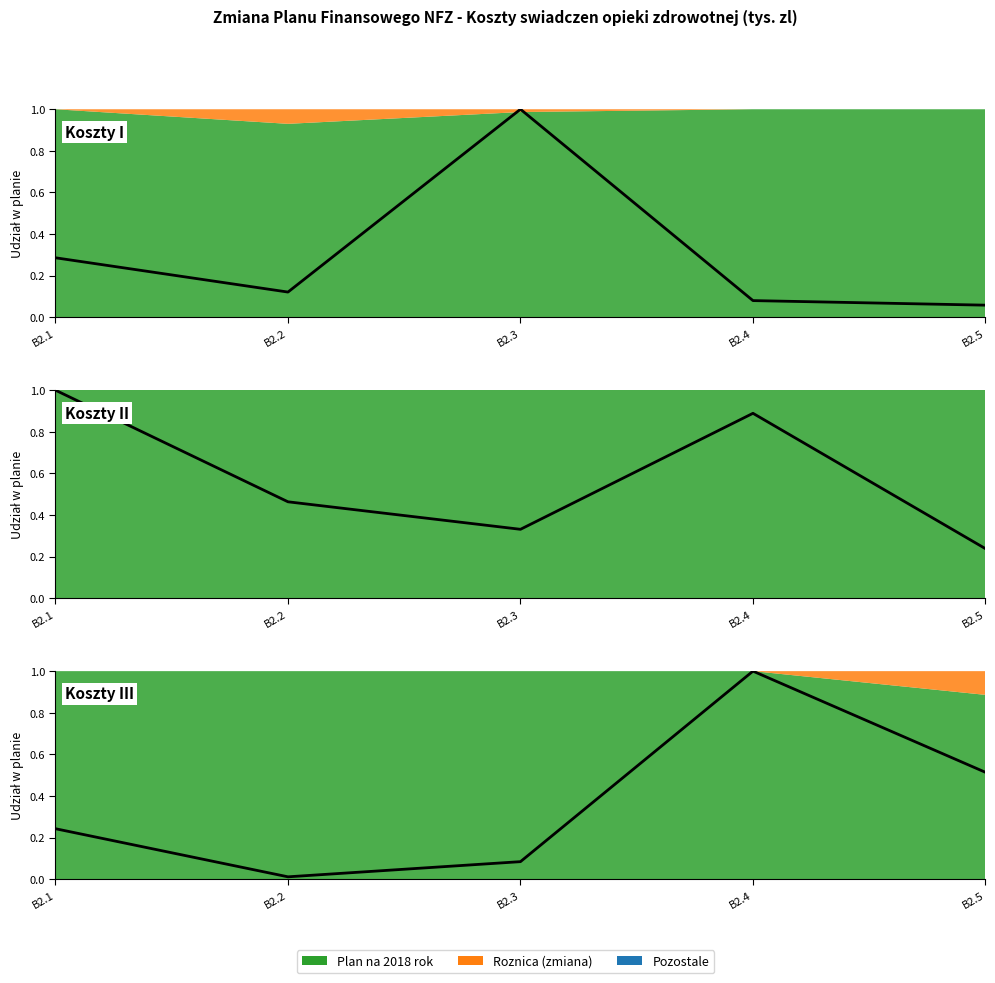

True or false: there are more than 0 points higher than both neighbors.

True